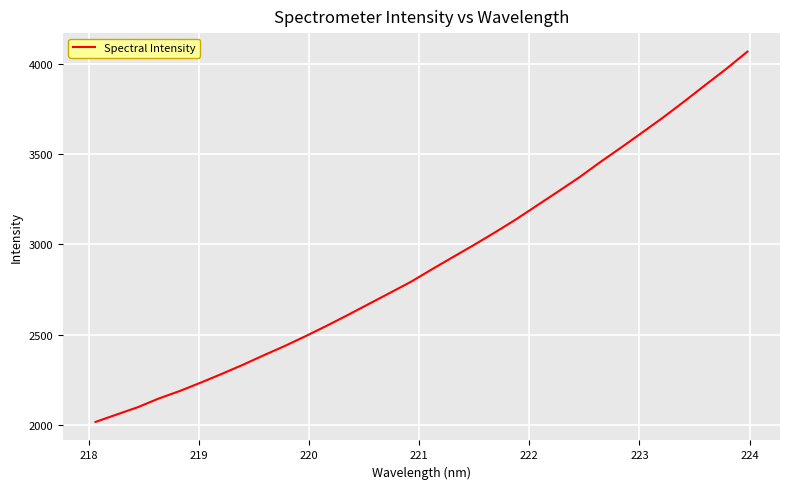

What is the difference between the maximum and minimum values?

2051.7